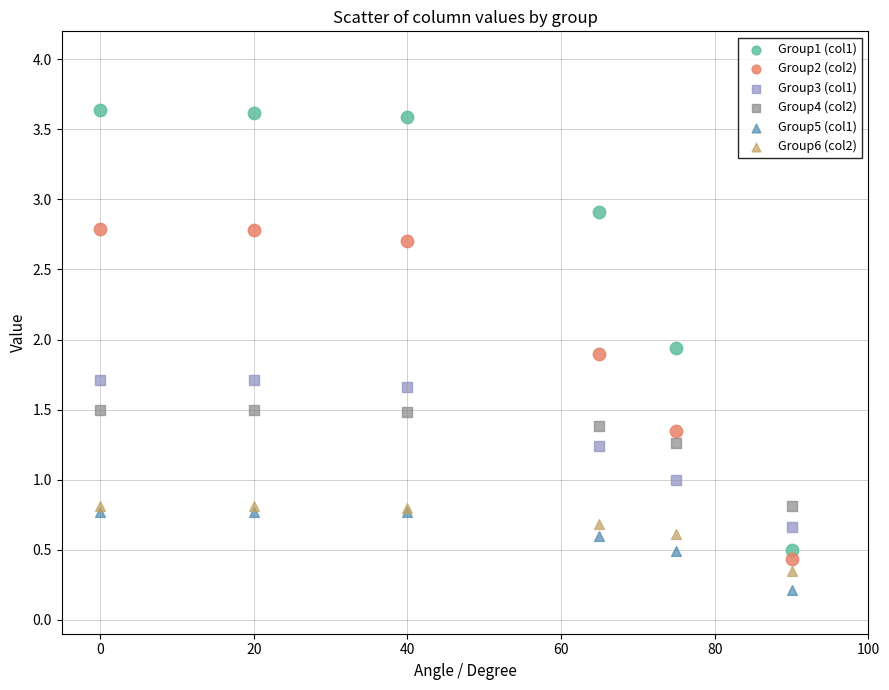

Which series has the widest spread of Y values?

Group1 (col1)